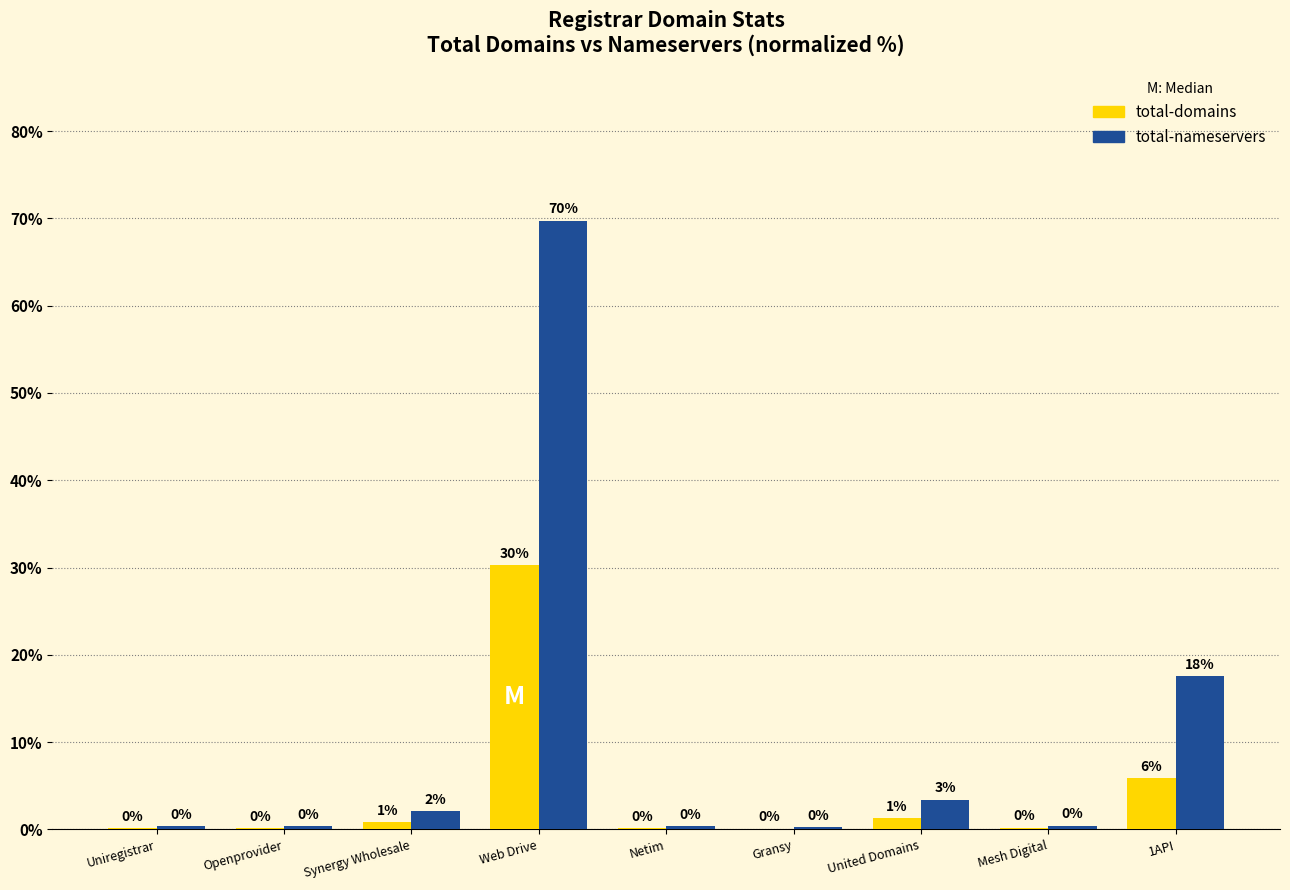

Which series has the largest total across all categories?

total-nameservers